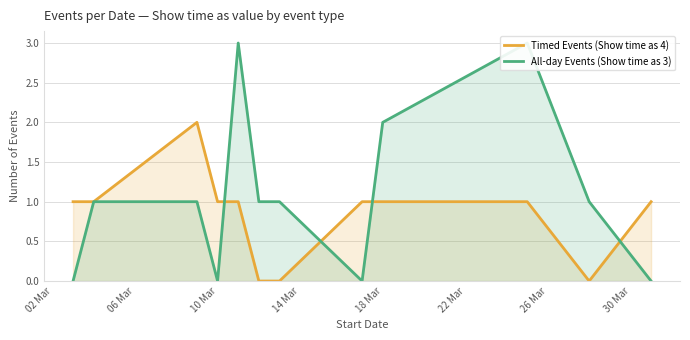

Which series has the widest spread of values?

All-day Events (Show time as 3)